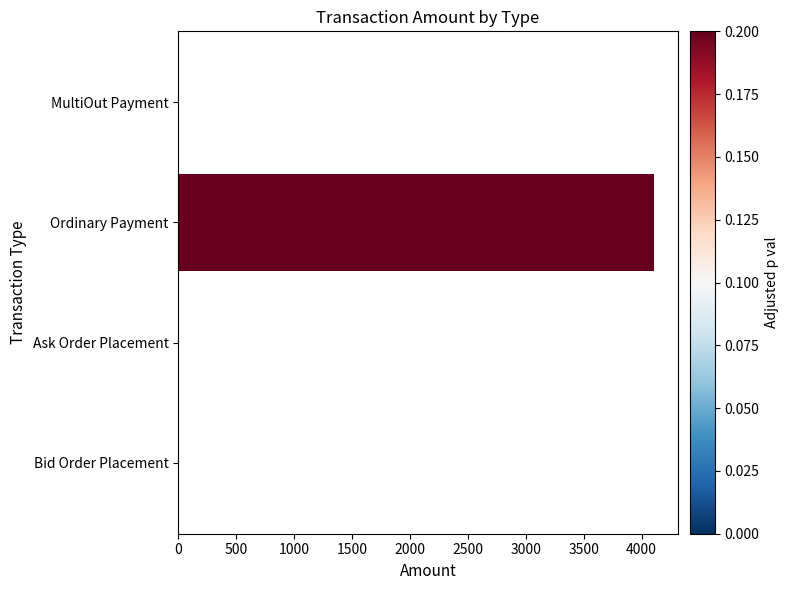

Which label corresponds to the largest value in the chart?

Ordinary Payment